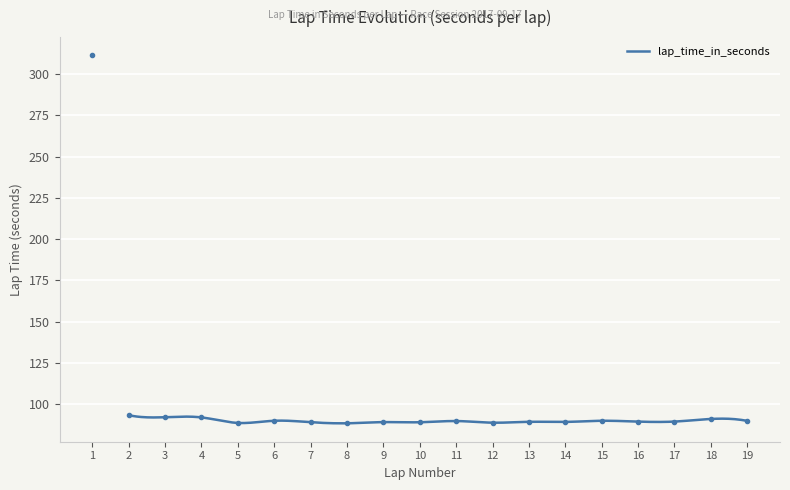

How many interior local peaks (higher than both neighbors) does the data have?

6